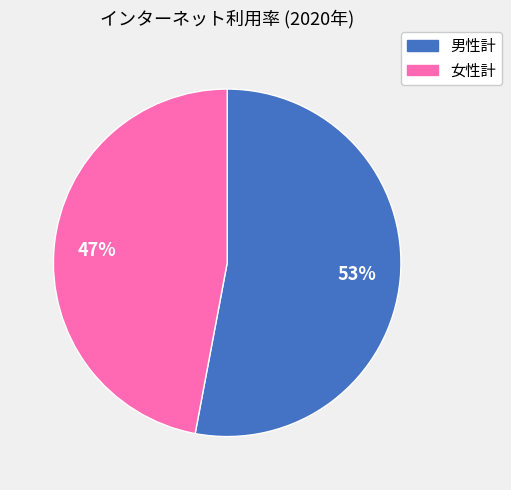

How many segments does this pie chart have?

2